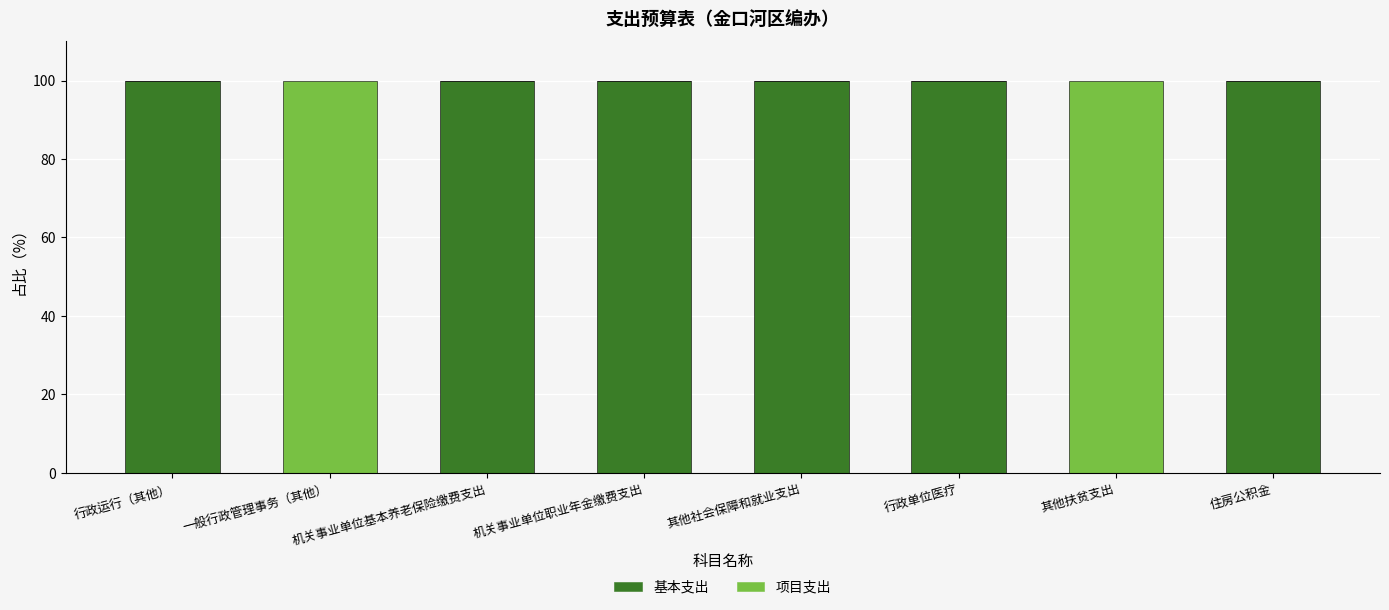

The value of 基本支出 at 机关事业单位基本养老保险缴费支出 is 100. True or false?

True